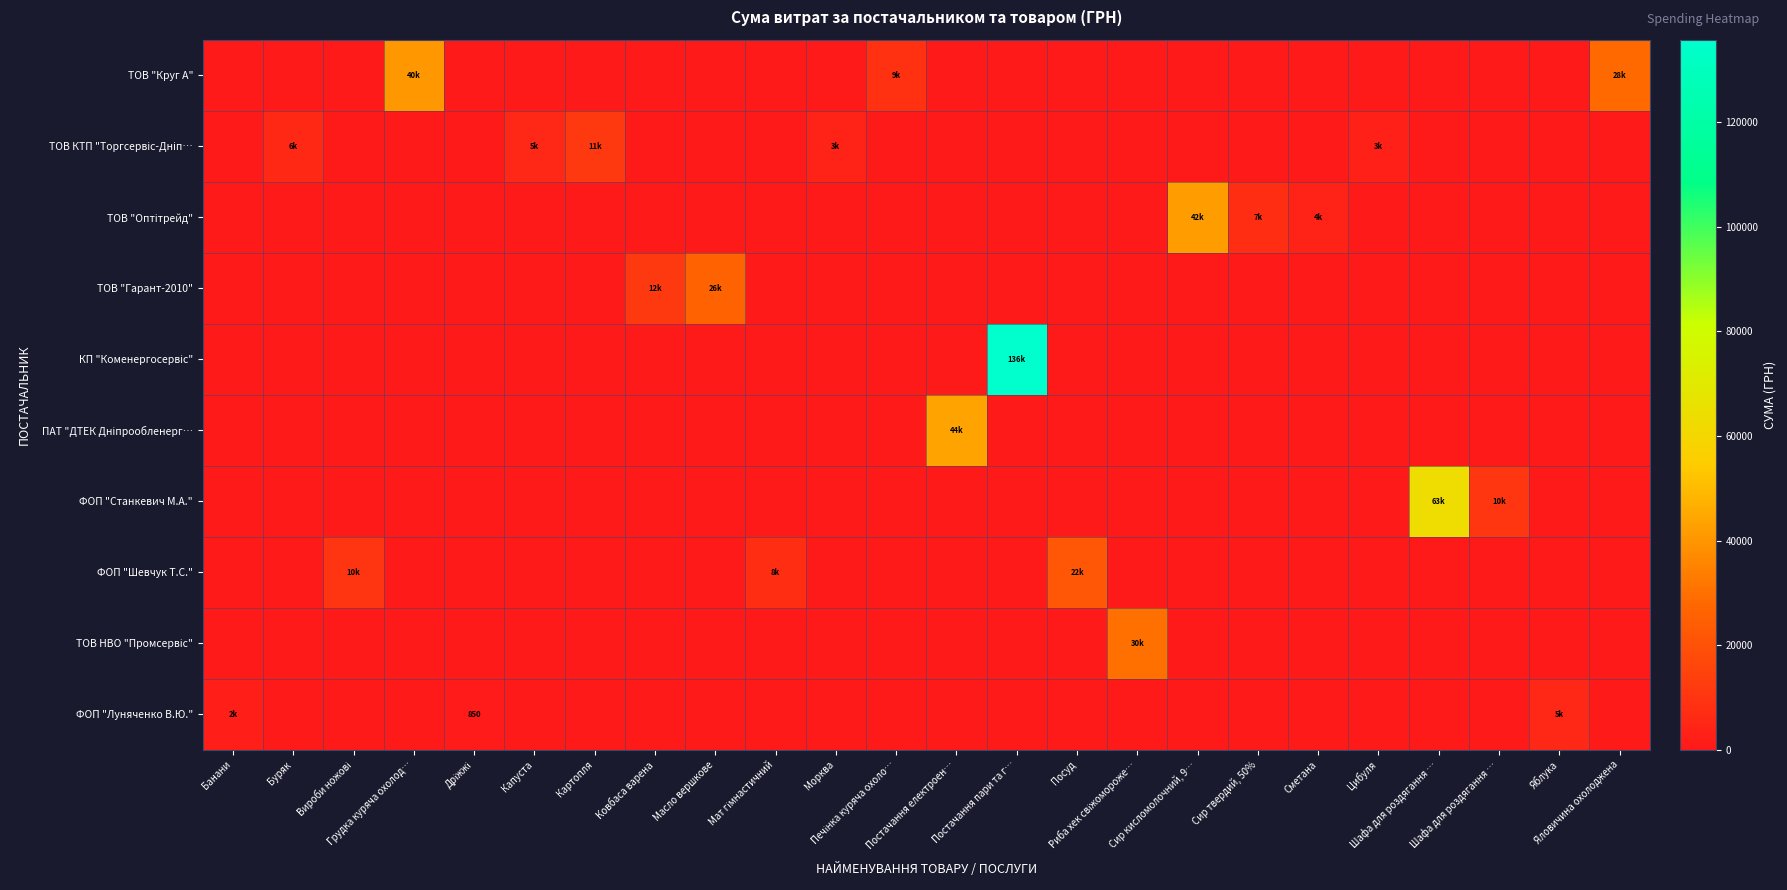

At how many categories does at least one series exceed 115725?

1